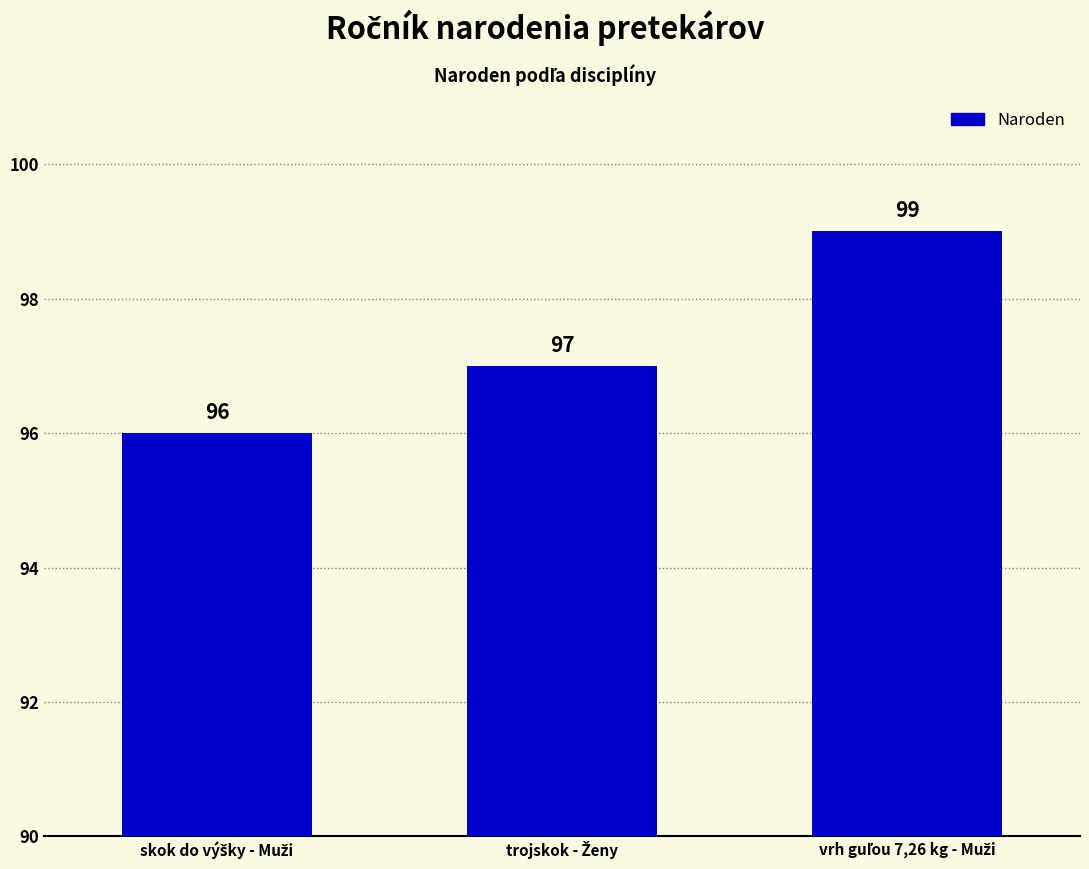

What is the value of the 3rd bar from the left?

99